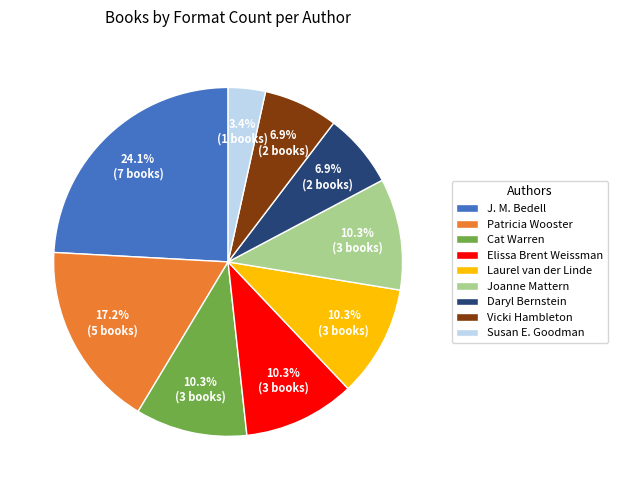

What percentage is NOT represented by Laurel van der Linde?

89.7%